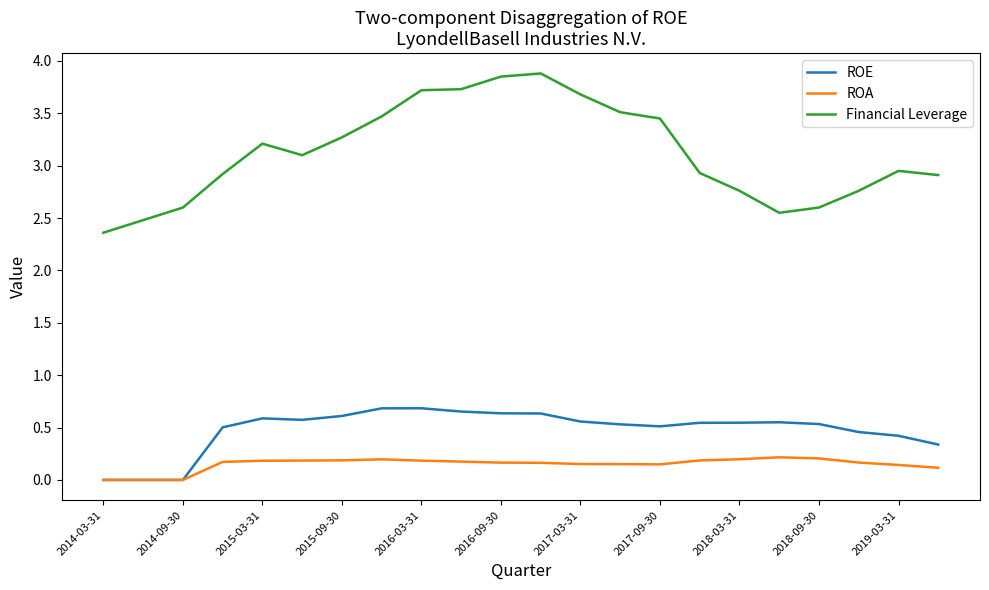

Which series has the widest spread of values?

Financial Leverage